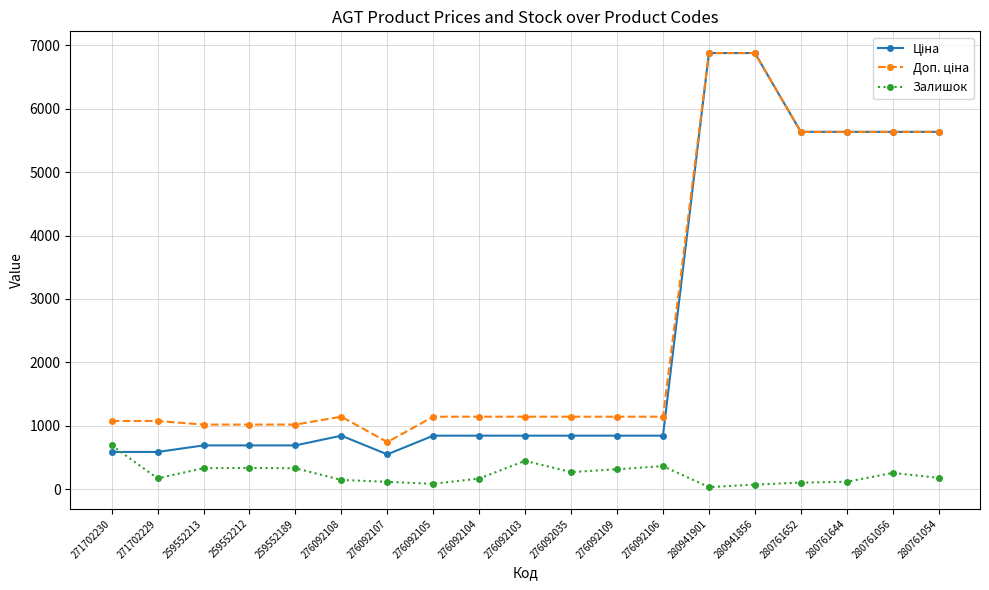

At how many categories does at least one series exceed 1763?

6